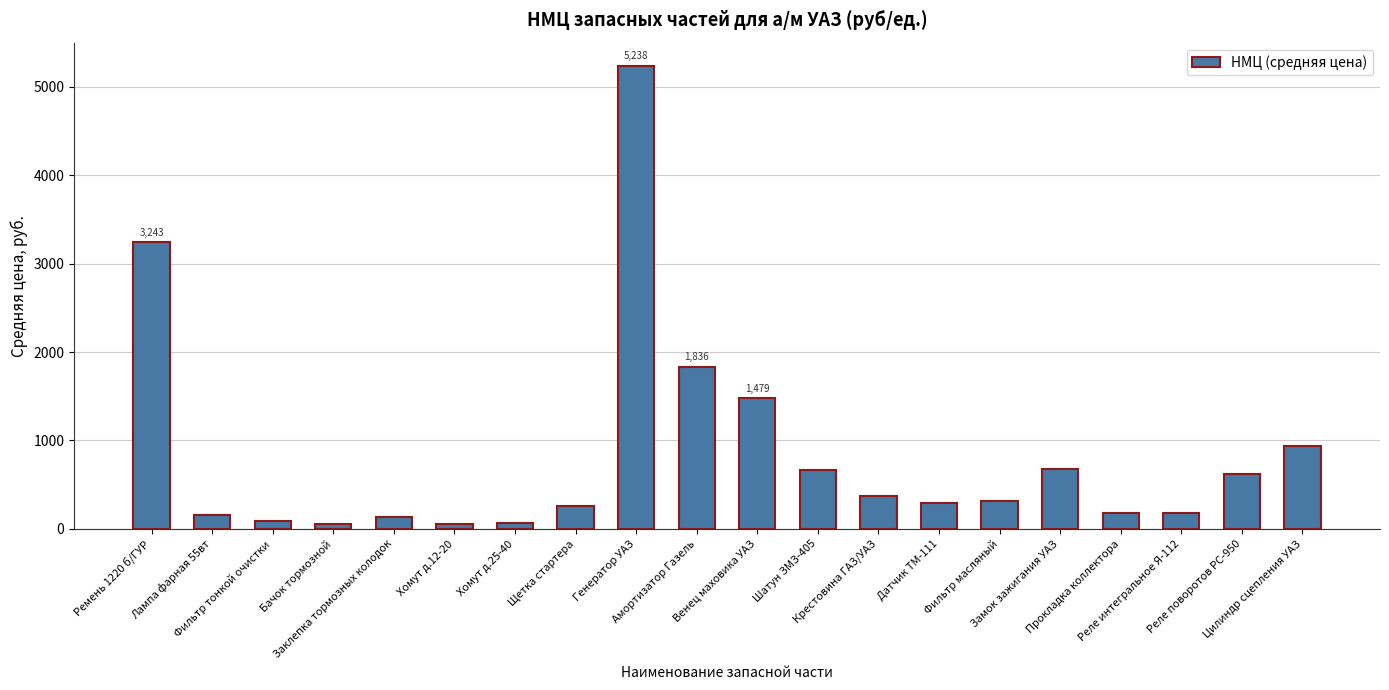

True or false: the data shows 635.7 at Амортизатор Газель.

False